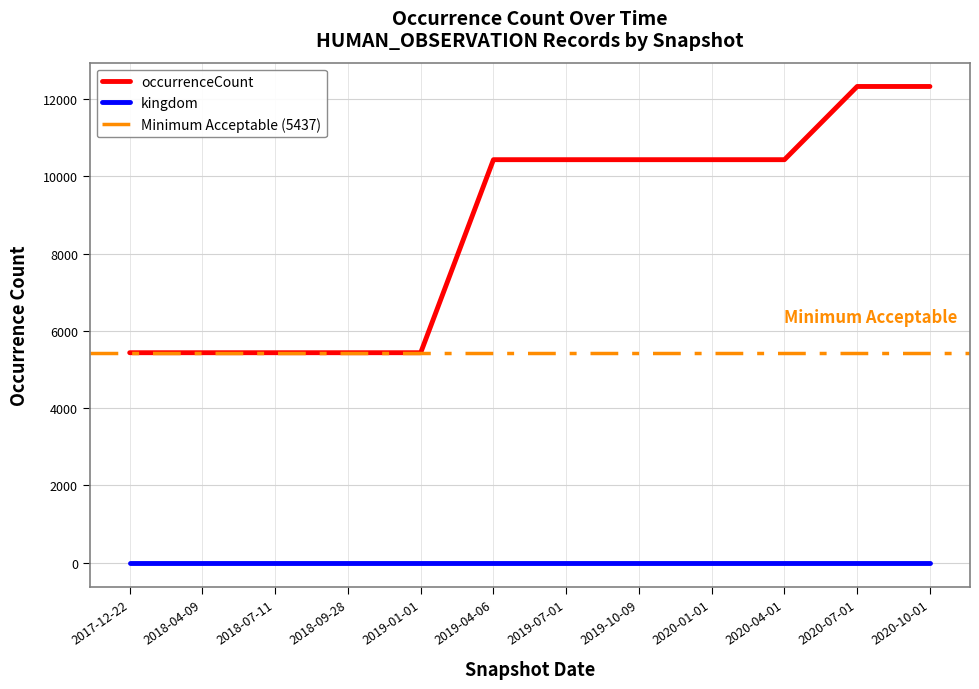

What is the sum of the values at 2020-01-01 and 2018-07-11?

15871